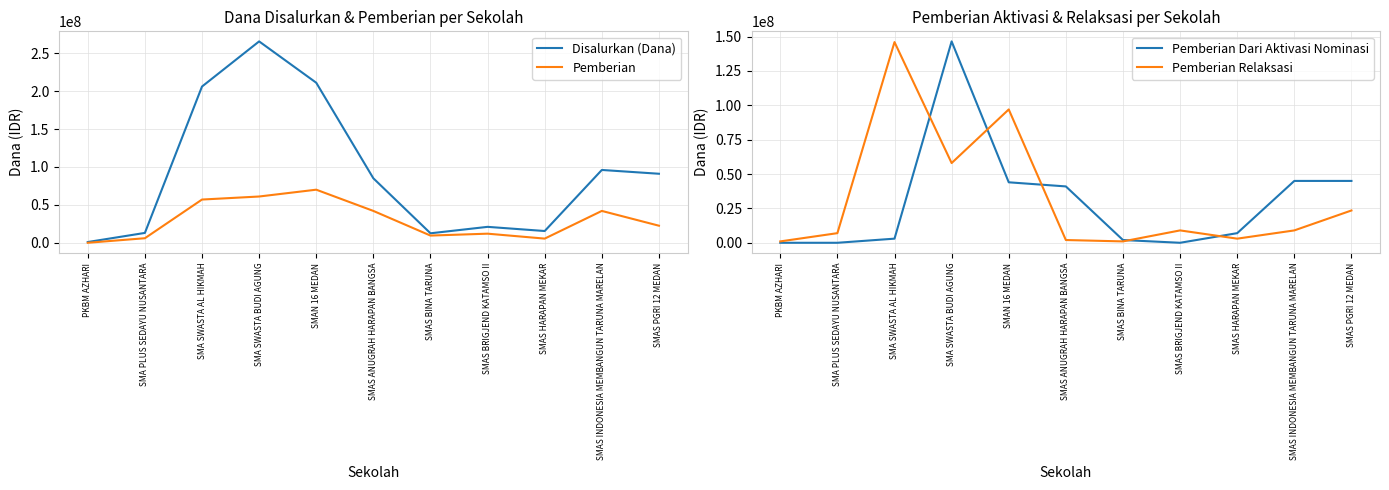

What is the sum of the Pemberian Dari Aktivasi Nominasi values at SMAS ANUGRAH HARAPAN BANGSA and SMAS BRIGJEND KATAMSO II?

41000000